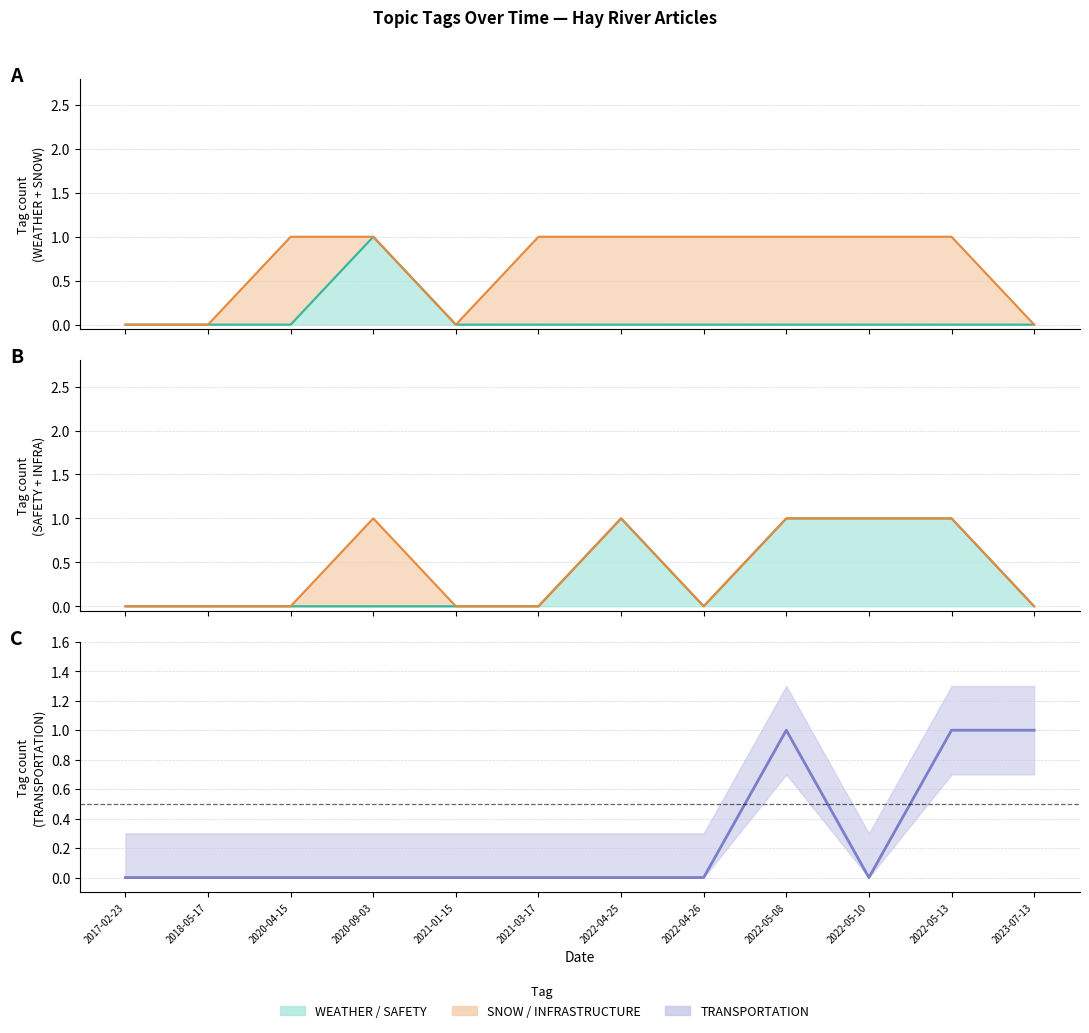

How many data points in TRANSPORTATION are above 0?

3